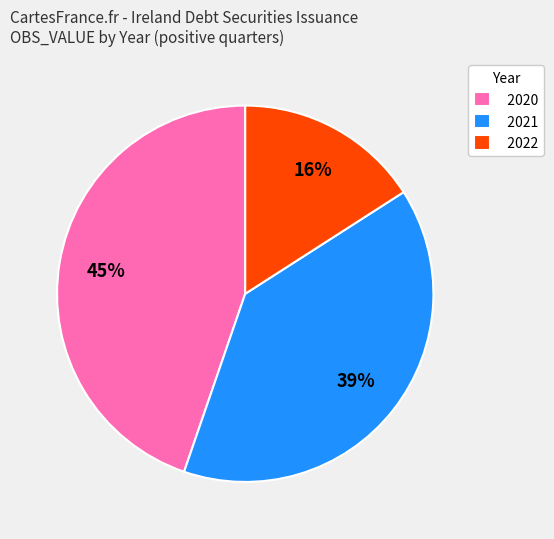

Which category has the smallest portion of the pie?

2022